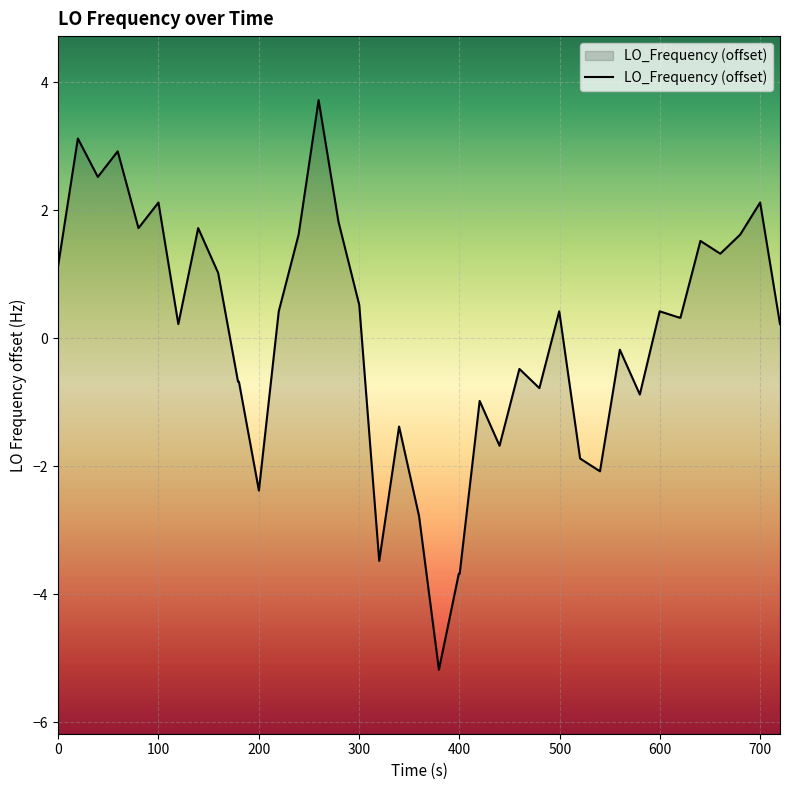

How many points are lower than both their immediate neighbors (excluding endpoints)?

11